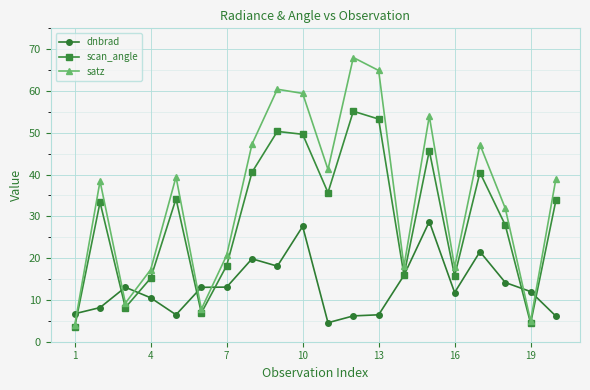

Is this an area chart (filled region under the line)?

No